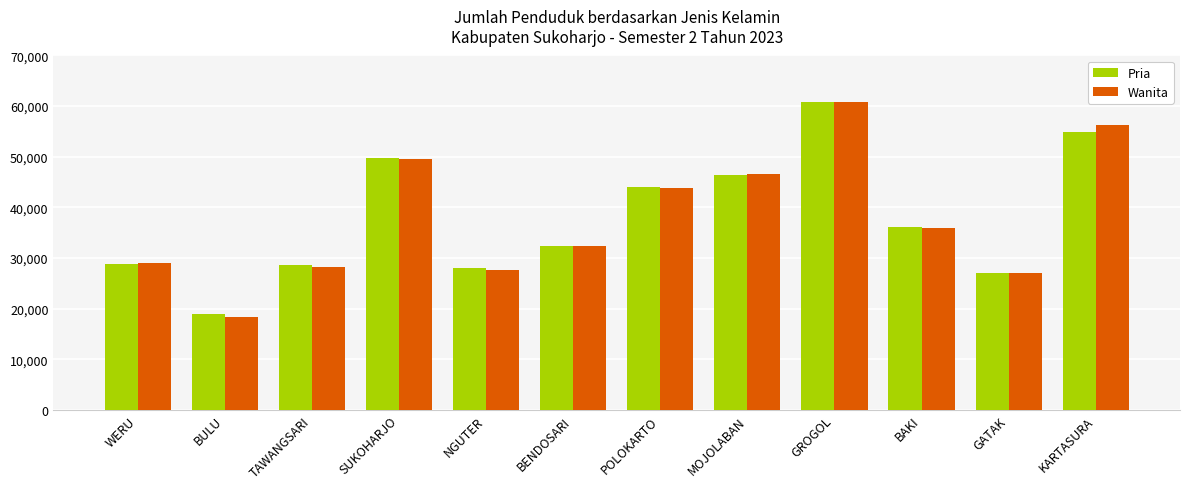

Is the value of Wanita at GATAK greater than the value of Pria at BAKI?

No